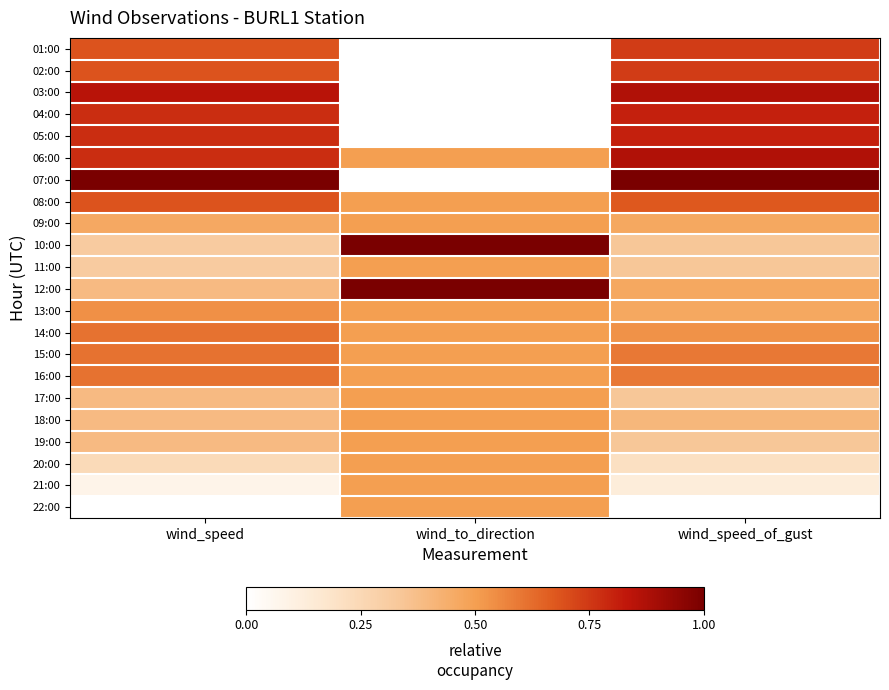

Count the number of data series in this chart.

22